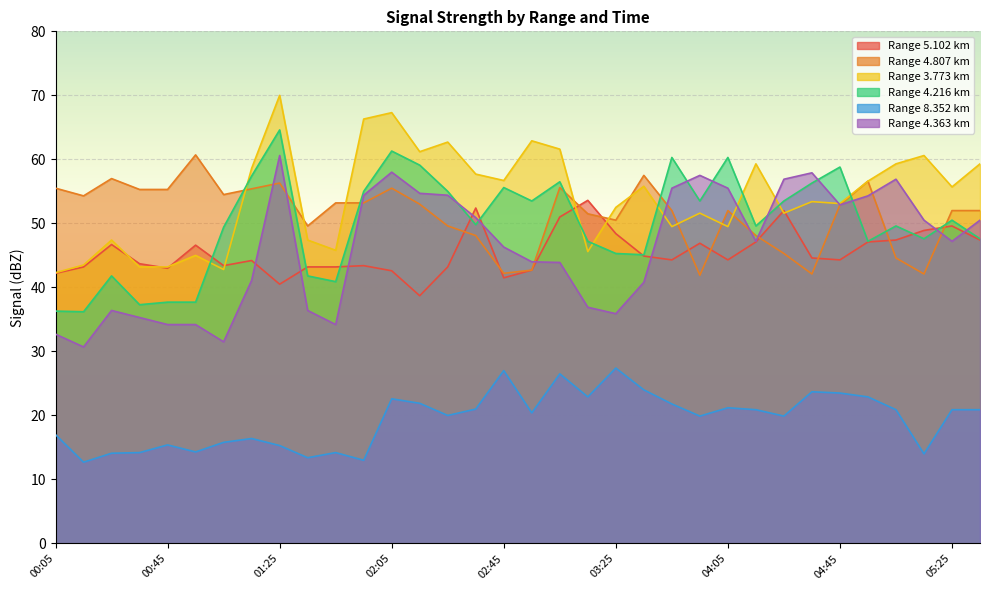

Which has a higher value, 03:15 or 04:15?

03:15